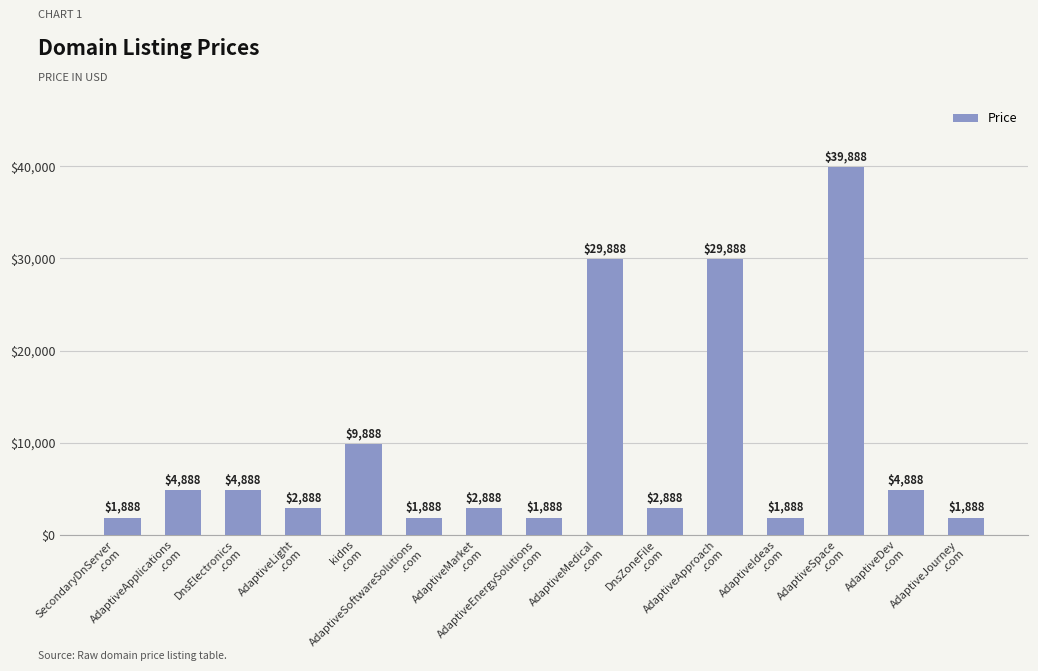

What is the label of the 9th bar from the right?

AdaptiveMarket
.com